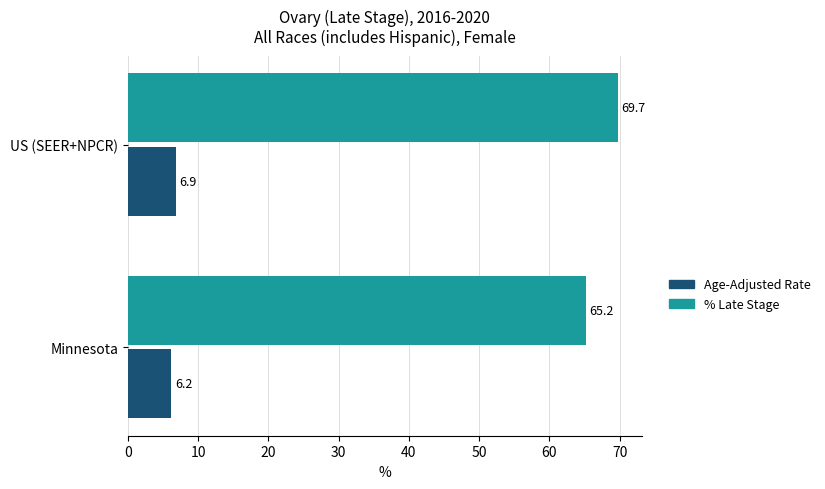

What is the average value of the % Late Stage series?

67.5